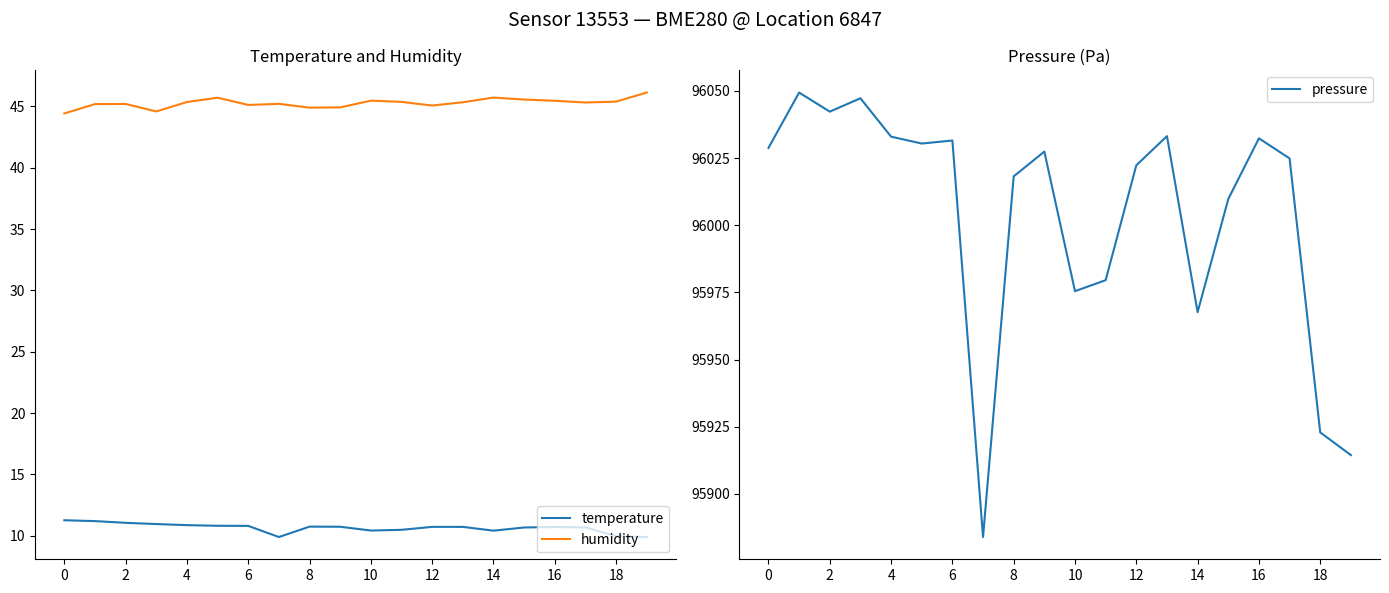

What is the lowest value of the temperature series?

9.9